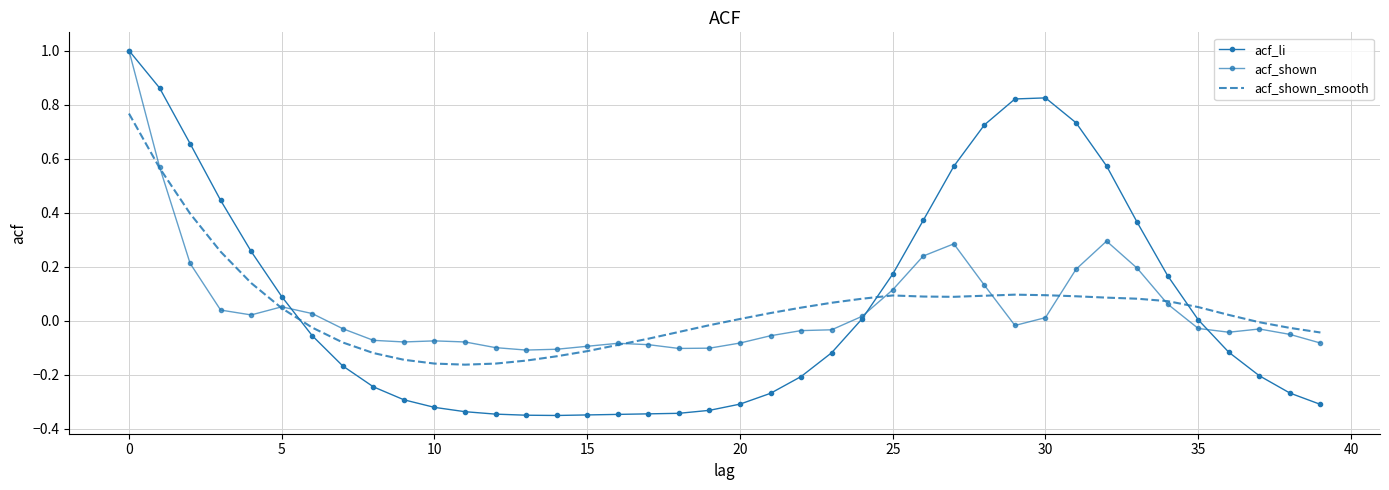

How many series are shown in this chart?

3